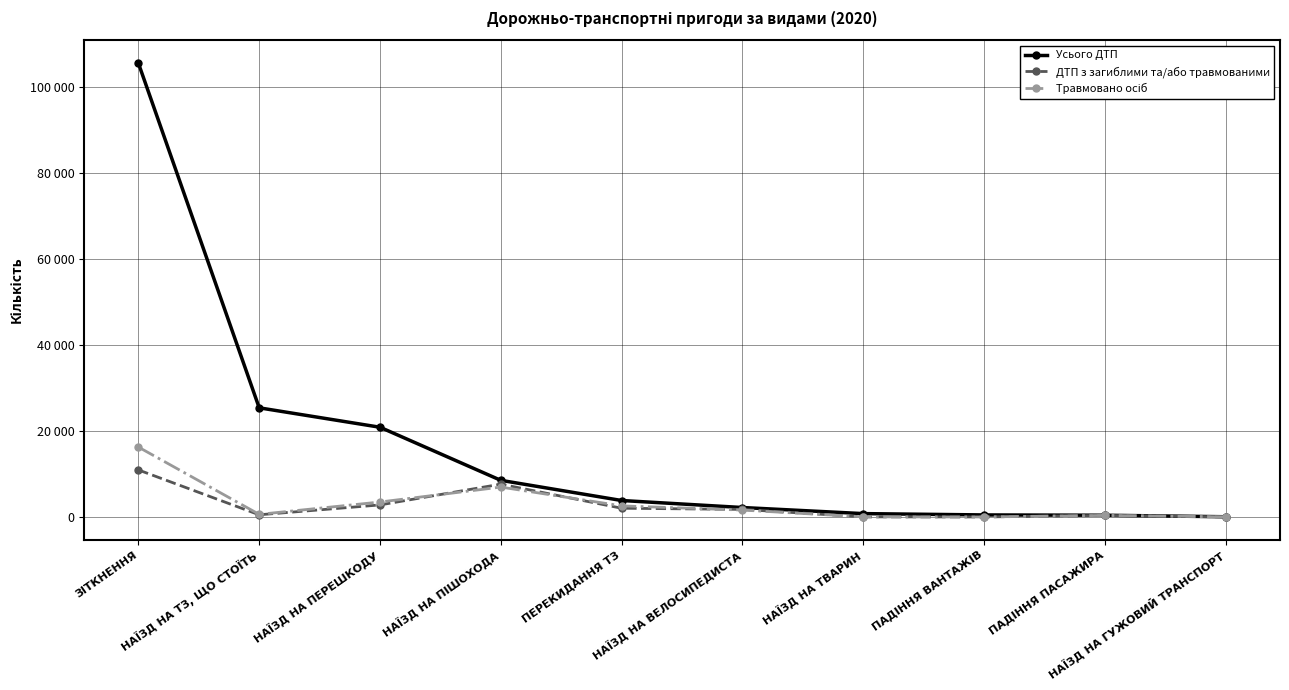

At which label does Усього ДТП first exceed 3837?

ЗІТКНЕННЯ